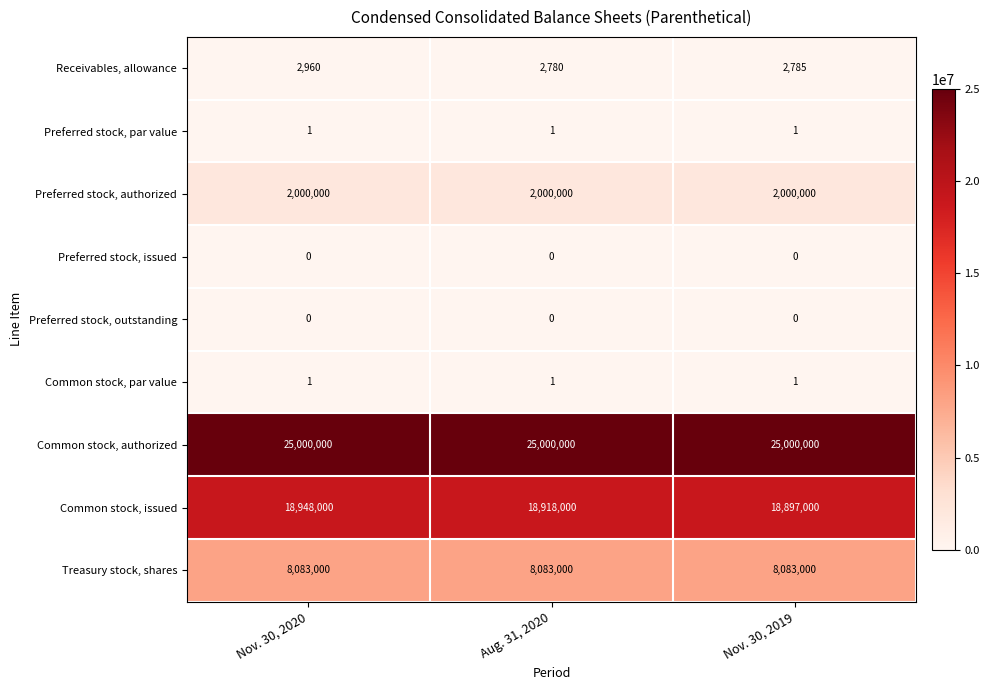

Is it true that Preferred stock, issued equals 0 at Nov. 30, 2019?

True